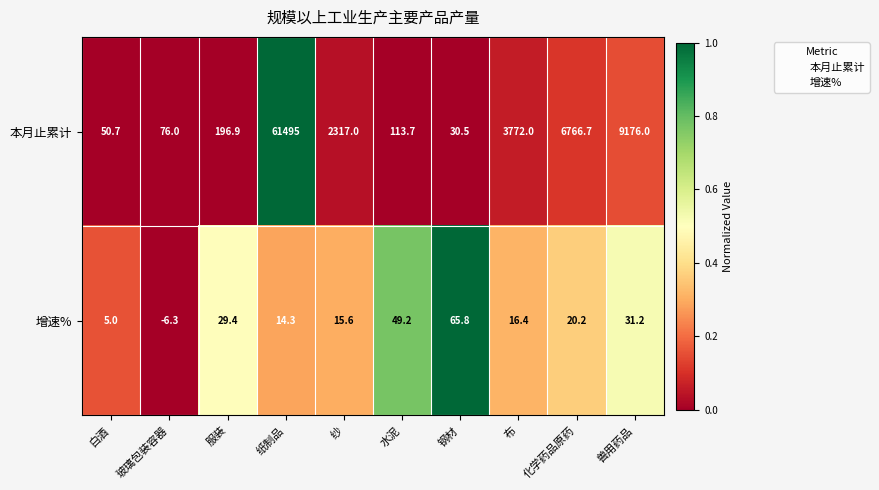

Is it true that 增速% equals 31.2 at 兽用药品?

True